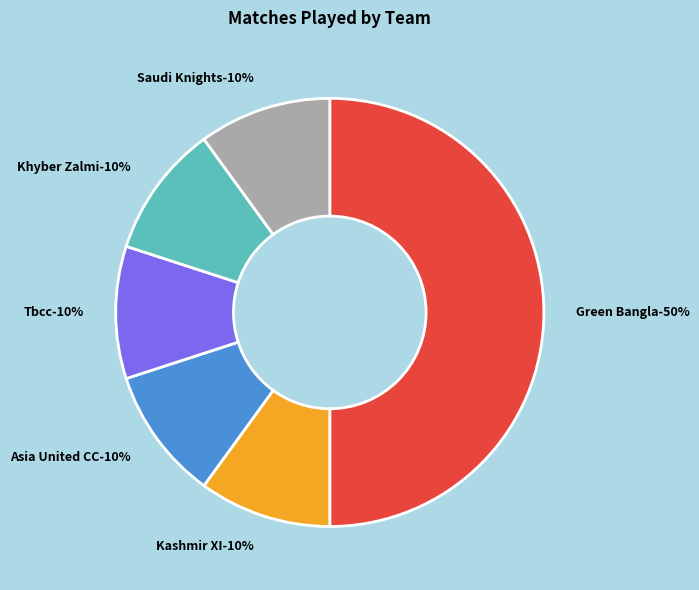

To the nearest percent, what percentage of the pie is Khyber Zalmi?

10%